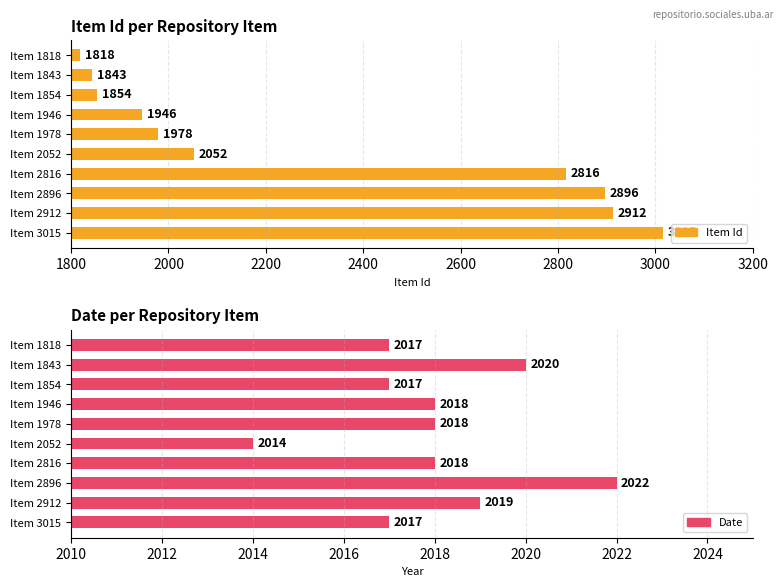

What position from the right is 2600?

6